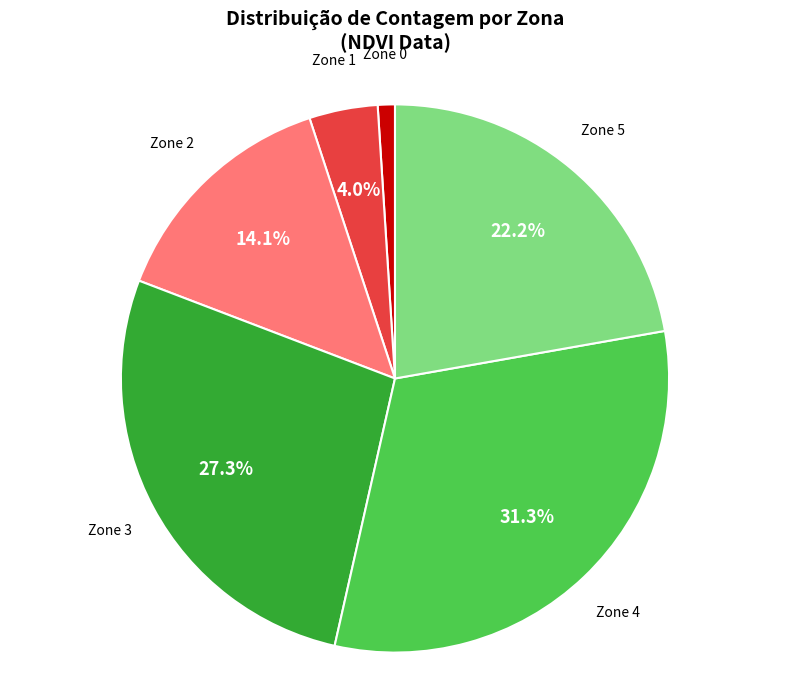

True or false: Zone 1 accounts for 15% of the total.

False